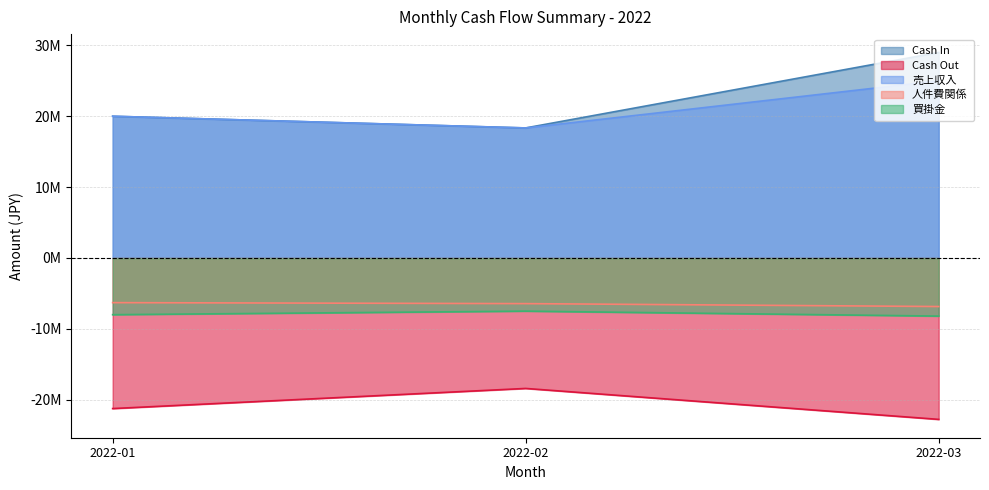

True or false: Cash In has a value of 20000000 at 2022-01.

True